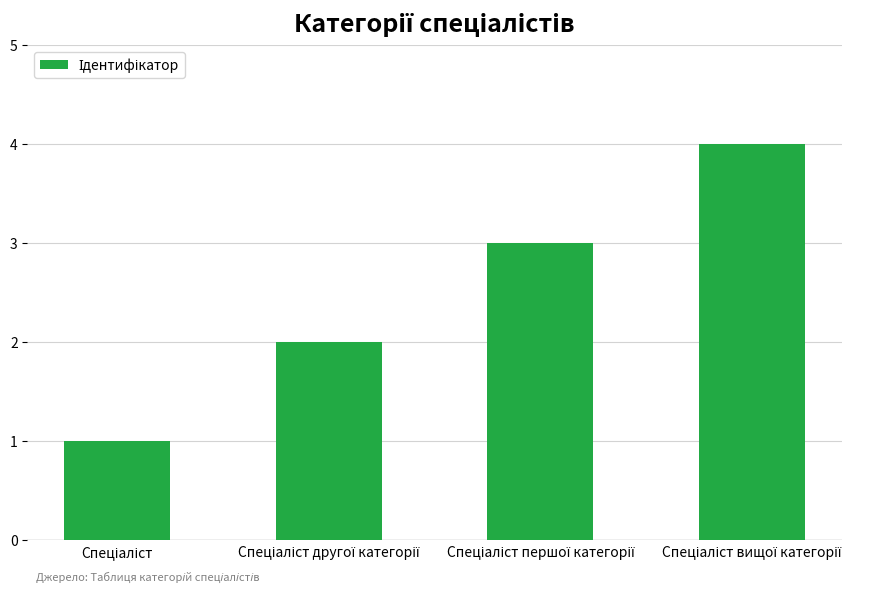

What is the greatest value displayed?

4